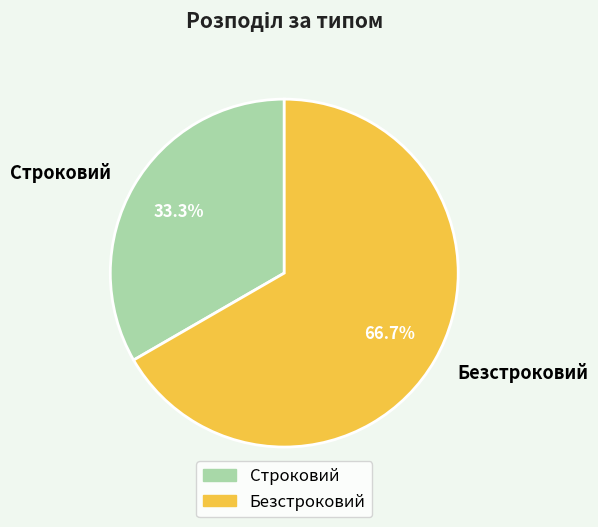

Approximately how many times larger is the value at Строковий compared to Безстроковий?

0.5